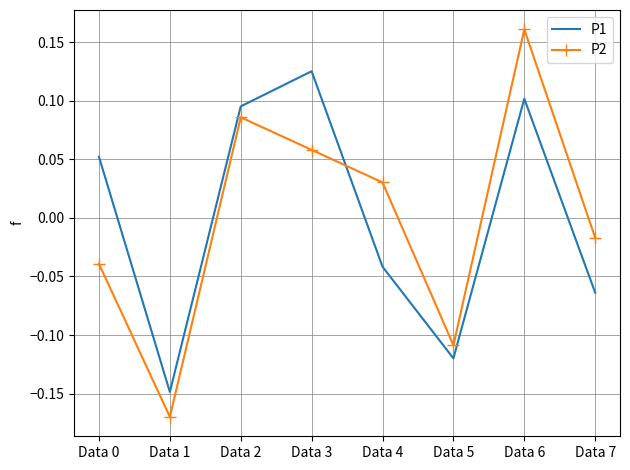

At which label does P2 reach its peak?

Data 6